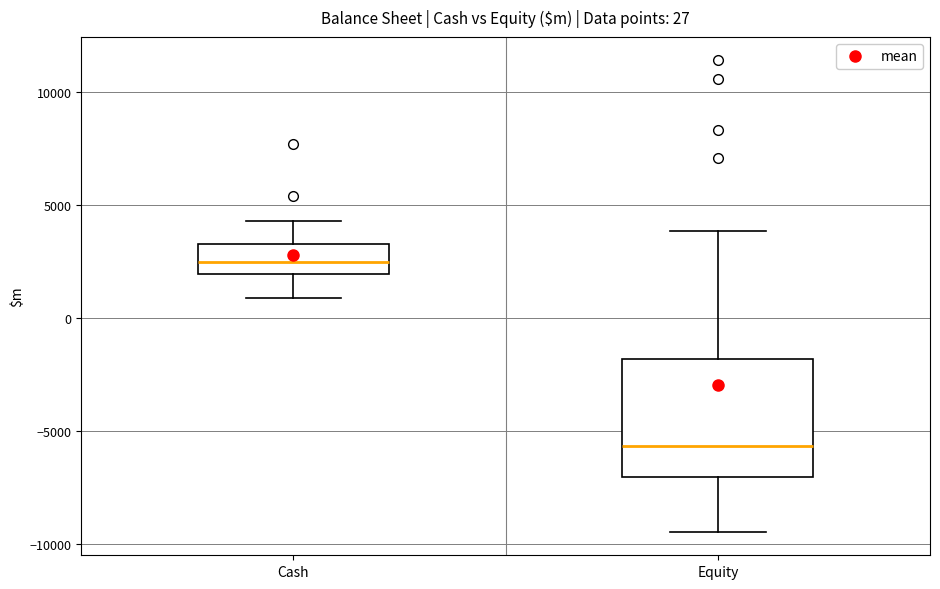

Which box's median line is the lowest?

Equity